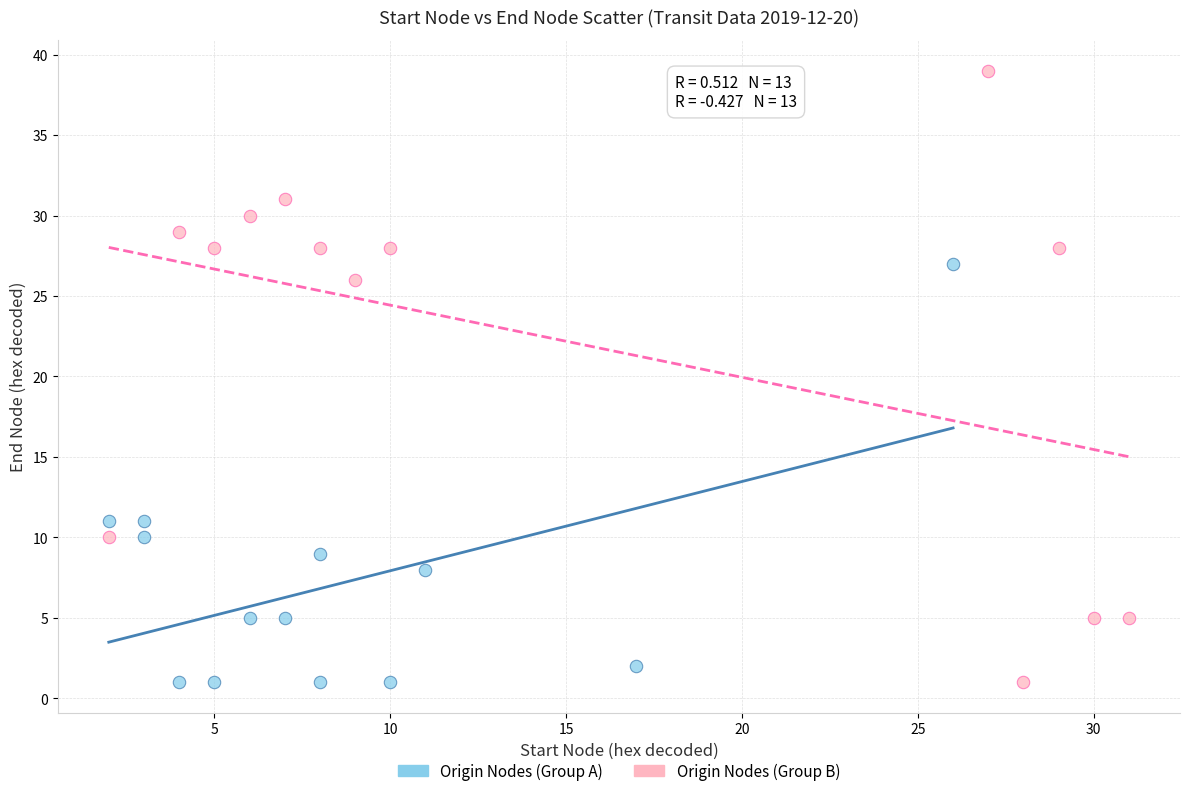

Which series contains the highest Y value?

Origin Nodes (Group B)